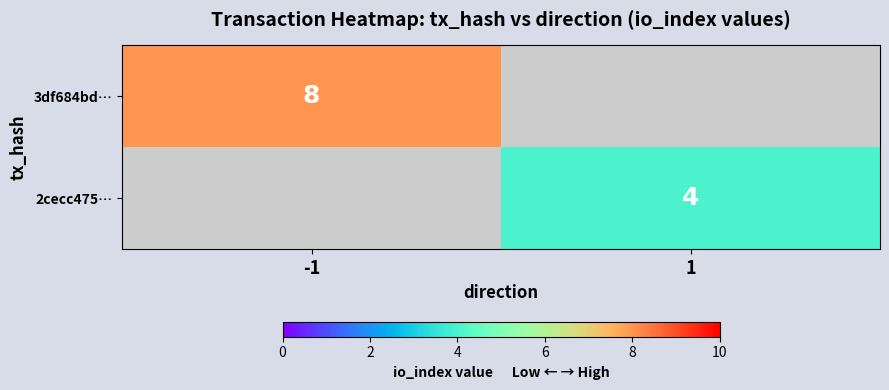

The value of 2cecc475… at 1 is 4. True or false?

True